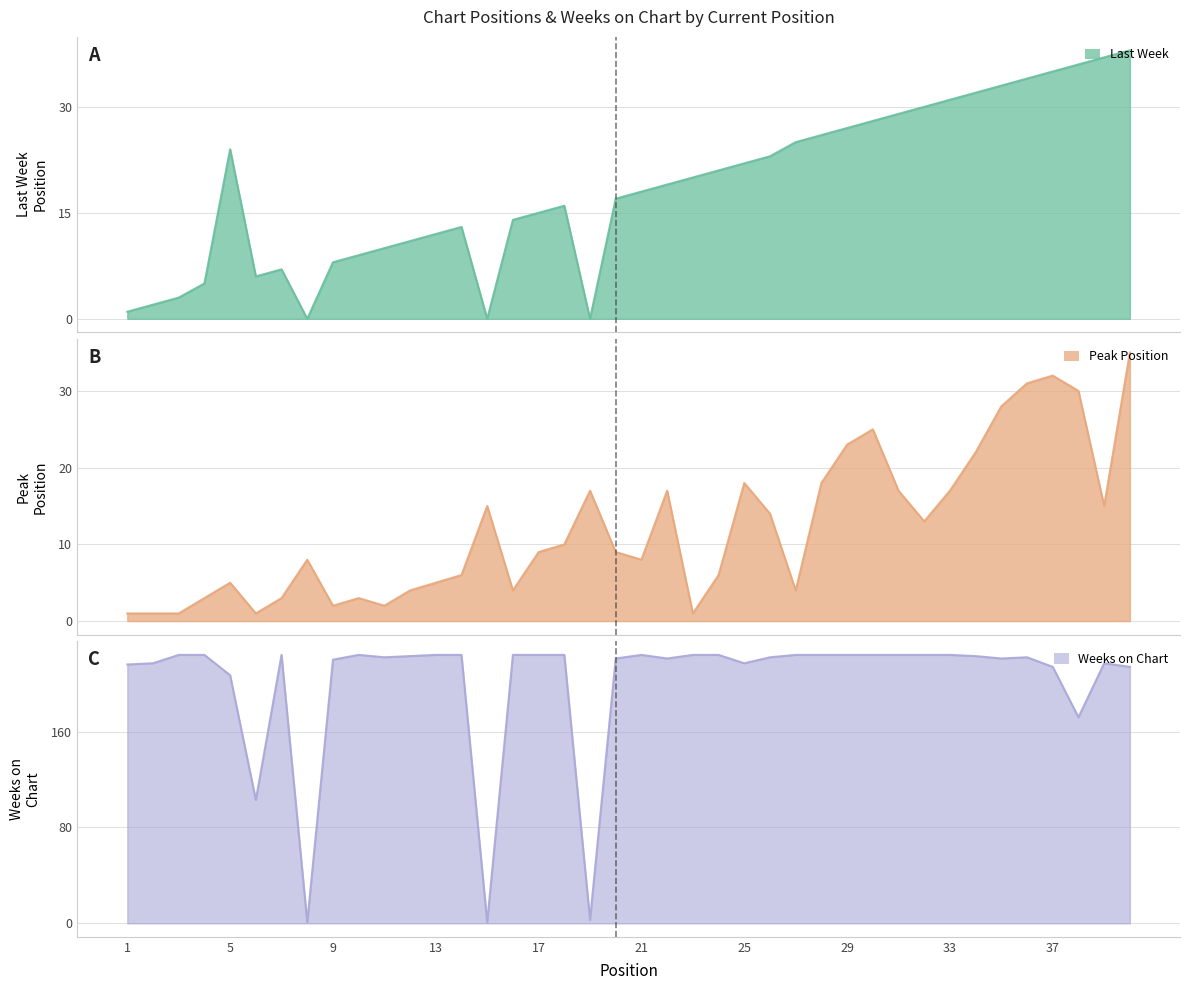

What is the average value of the Weeks on Chart series?

201